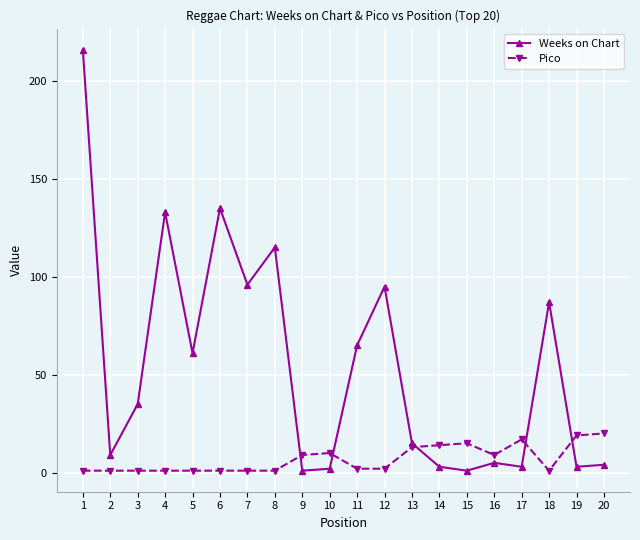

Is it true that Weeks on Chart equals 5 at 16?

True